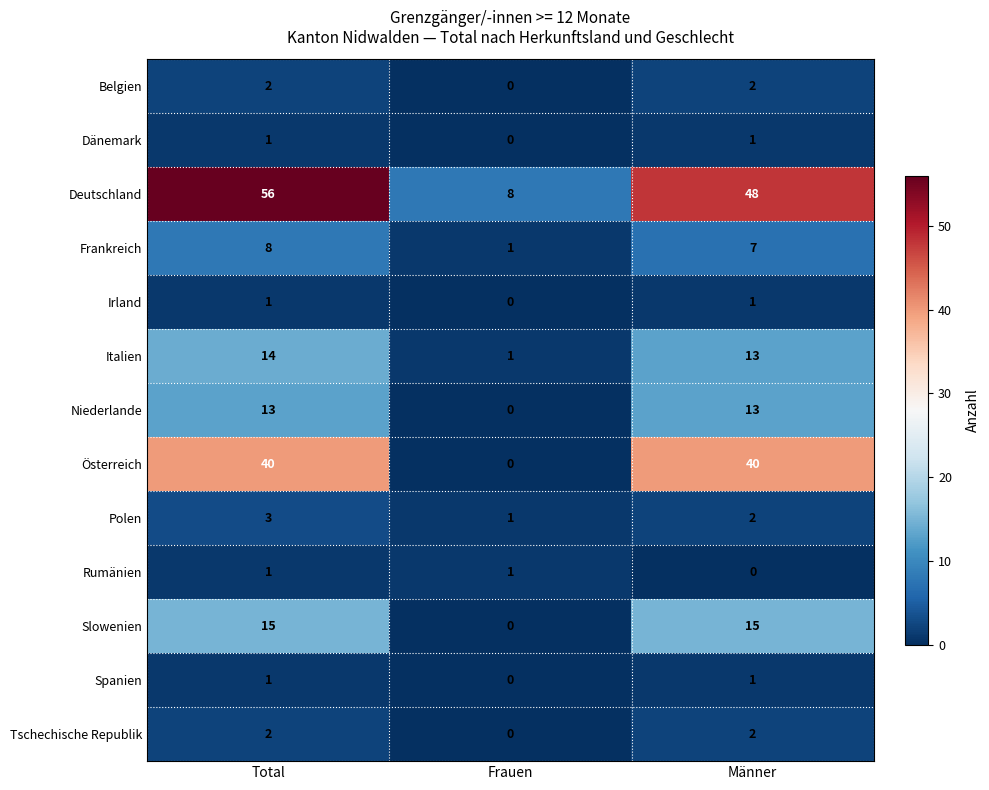

Count the Irland values in the range 0 to 1.

3